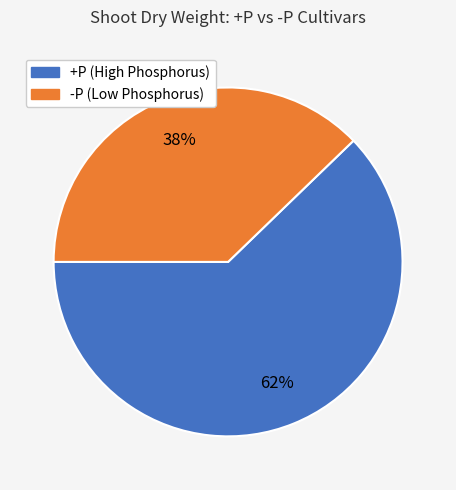

To the nearest percent, what is the average slice percentage?

50%